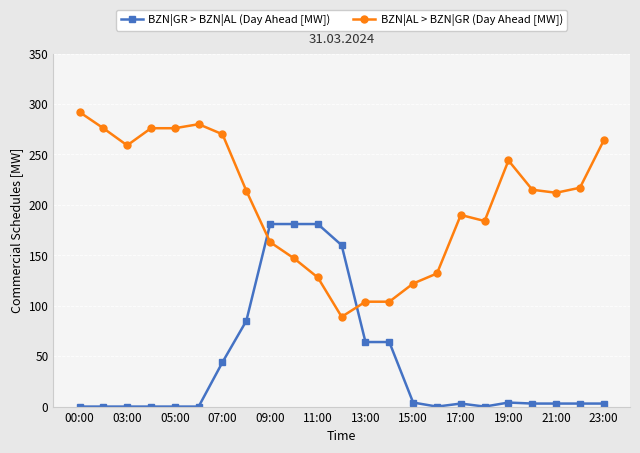

List the series in order of their overall mean, lowest first.

BZN|GR > BZN|AL (Day Ahead [MW]), BZN|AL > BZN|GR (Day Ahead [MW])